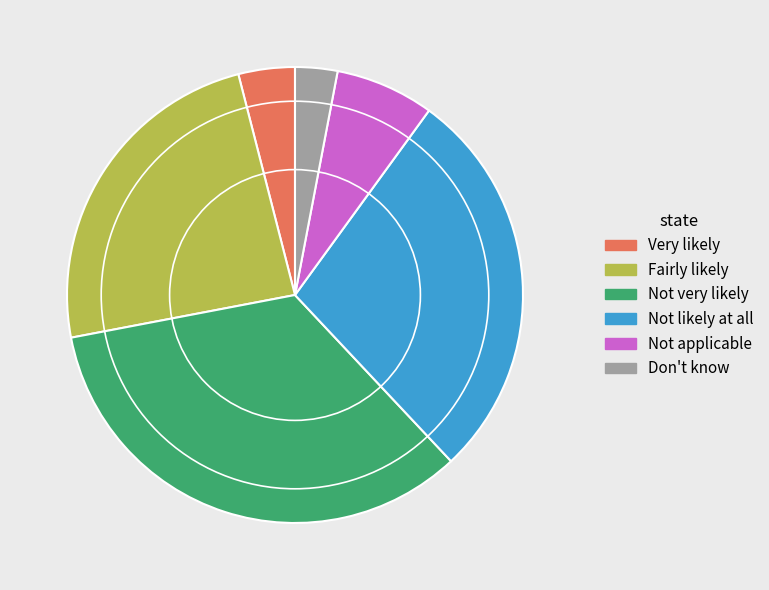

How many segments does this pie chart have?

6